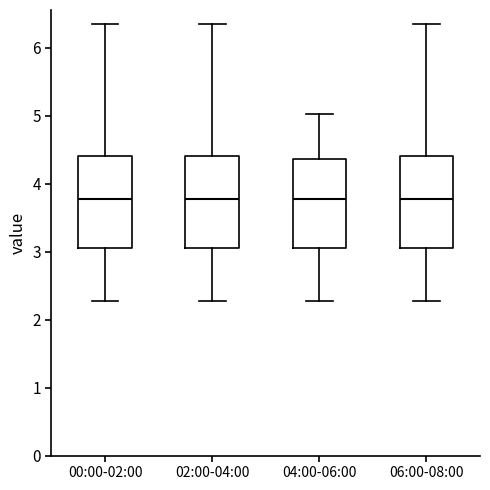

Where does the lower whisker of the box for 04:00-06:00 end on the y-axis? The values are not printed on the chart, so give them approximately, as read against the axis.

2.3